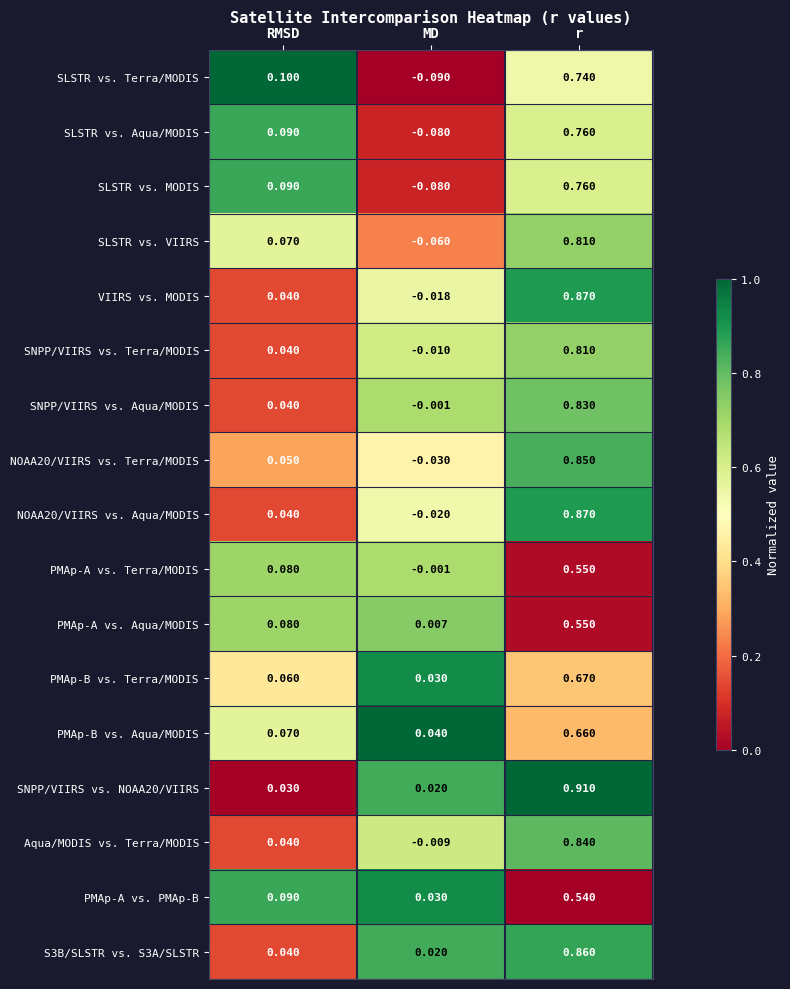

Which series changed the most between RMSD and MD?

SLSTR vs. Terra/MODIS